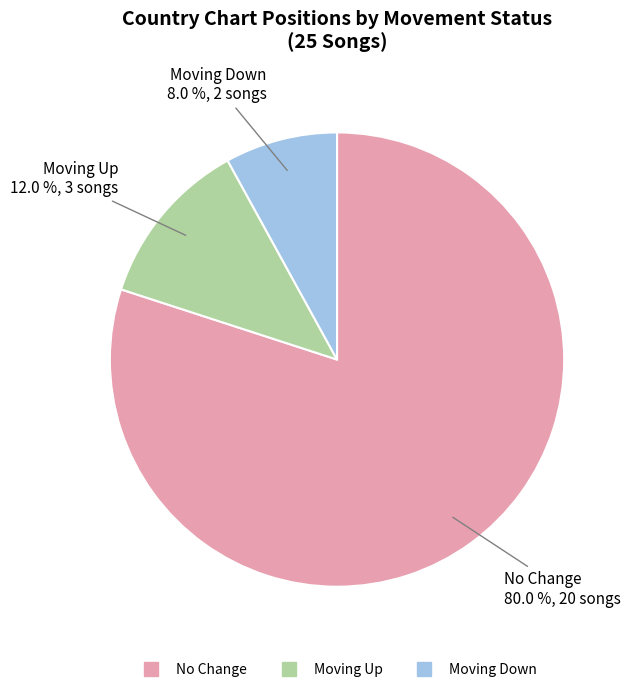

Is there a majority slice in this chart?

Yes